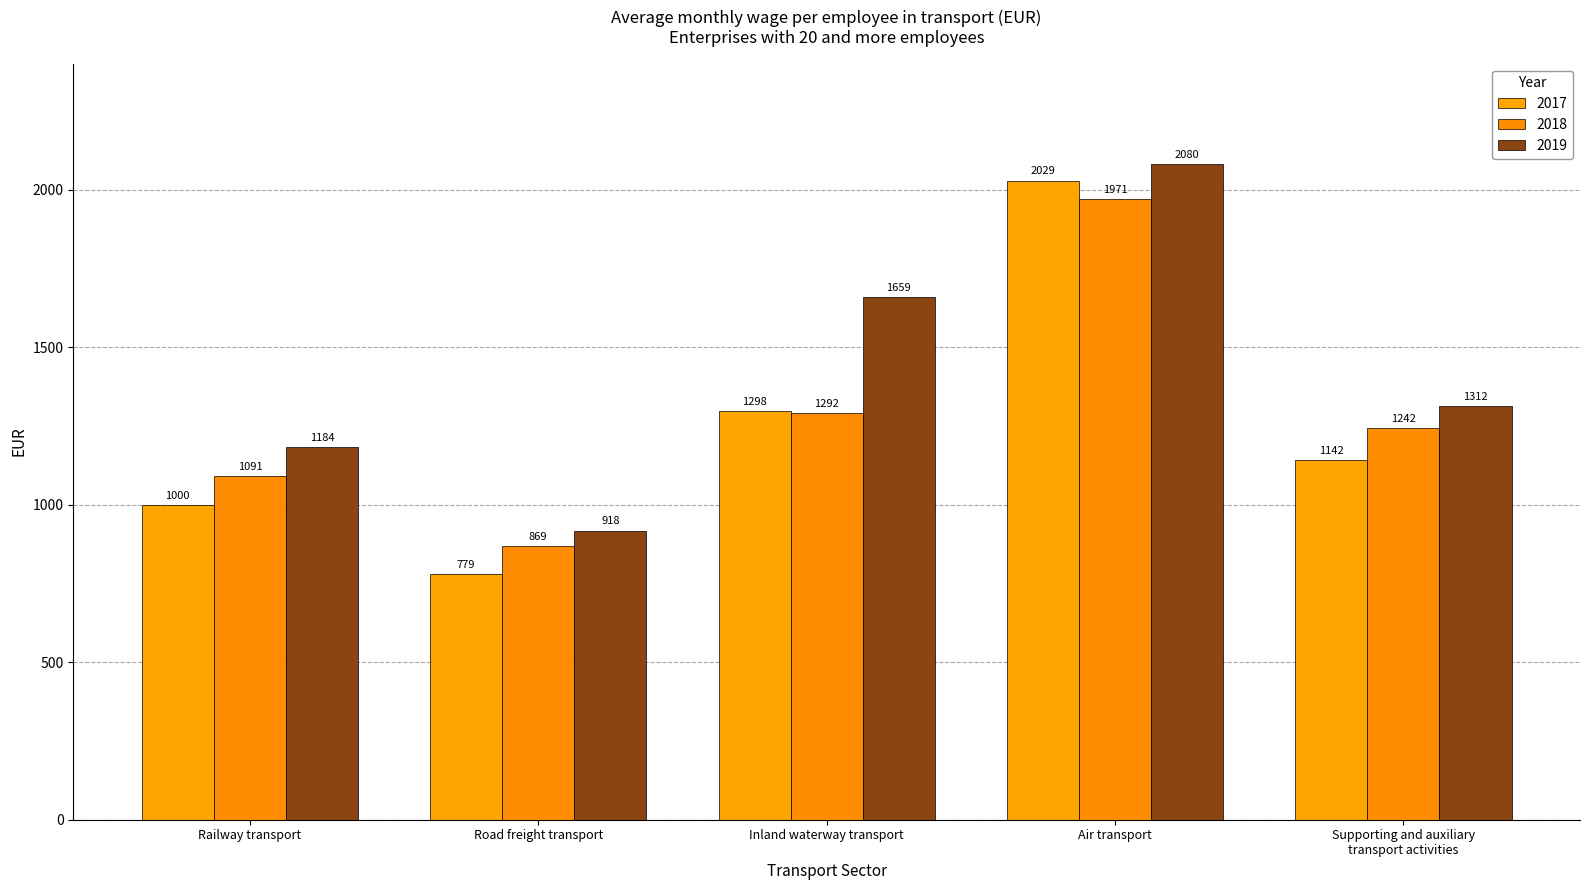

Reading left to right, extract all data points from this chart.

2017: 1000	779	1298	2029	1142
2018: 1091	869	1292	1971	1242
2019: 1184	918	1659	2080	1312